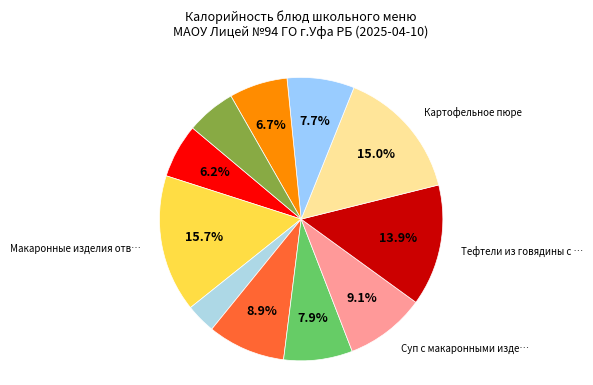

Rank the categories by value from lowest to highest.

Чай с сахаром, Хлеб ржано-пшеничный, Рыба запеченная с овощами, Хлеб пшеничный (обед), Компот из смеси сухофруктов, Сок фруктовый, Хлеб пшеничный (завтрак), Суп с макаронными изделиями, Тефтели из говядины с томатным соусом, Картофельное пюре, Макаронные изделия отварные с маслом